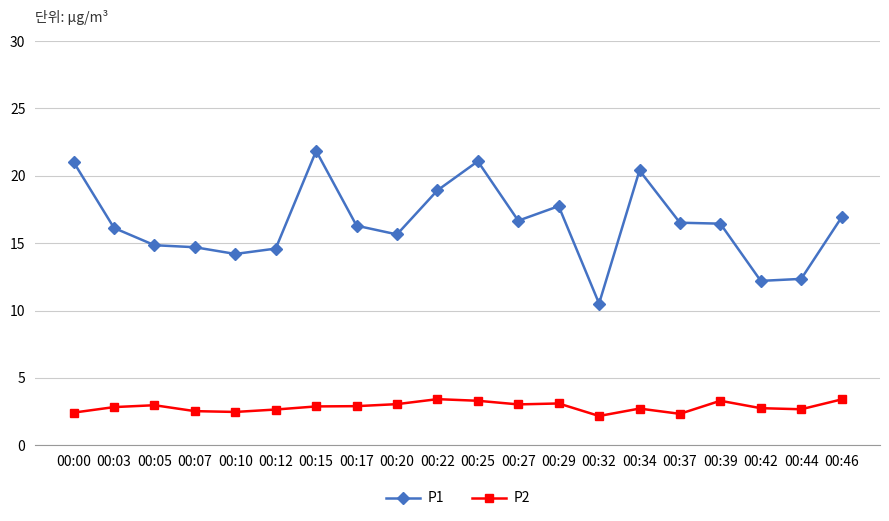

What is the highest value of the P1 series?

21.9